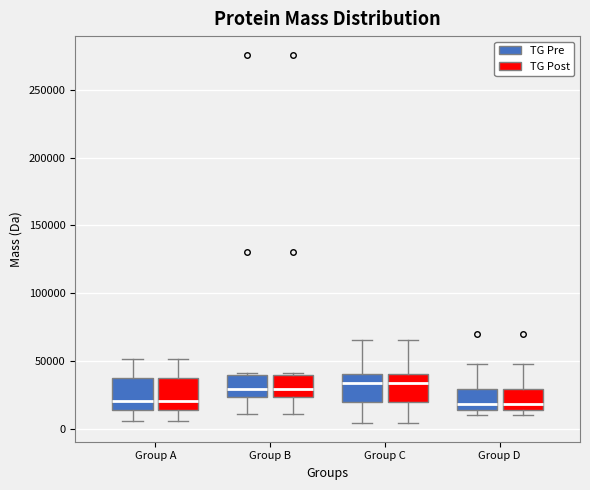

Reading left to right, transcribe this box plot: for each box, give where its median line is, the range the box spans, and where its two whiskers end, as read against the y-axis. The values are not printed on the chart, so give them approximately, as read against the axis.

Group A (TG Pre): median 20000, box 15000 to 40000, whiskers 5000 to 50000
Group A (TG Post): median 20000, box 15000 to 40000, whiskers 5000 to 50000
Group B (TG Pre): median 30000, box 25000 to 40000, whiskers 10000 to 40000 (just above the box's upper edge)
Group B (TG Post): median 30000, box 25000 to 40000, whiskers 10000 to 40000 (just above the box's upper edge)
Group C (TG Pre): median 35000, box 20000 to 40000, whiskers 5000 to 65000
Group C (TG Post): median 35000, box 20000 to 40000, whiskers 5000 to 65000
Group D (TG Pre): median 20000, box 15000 to 30000, whiskers 10000 to 50000
Group D (TG Post): median 20000, box 15000 to 30000, whiskers 10000 to 50000